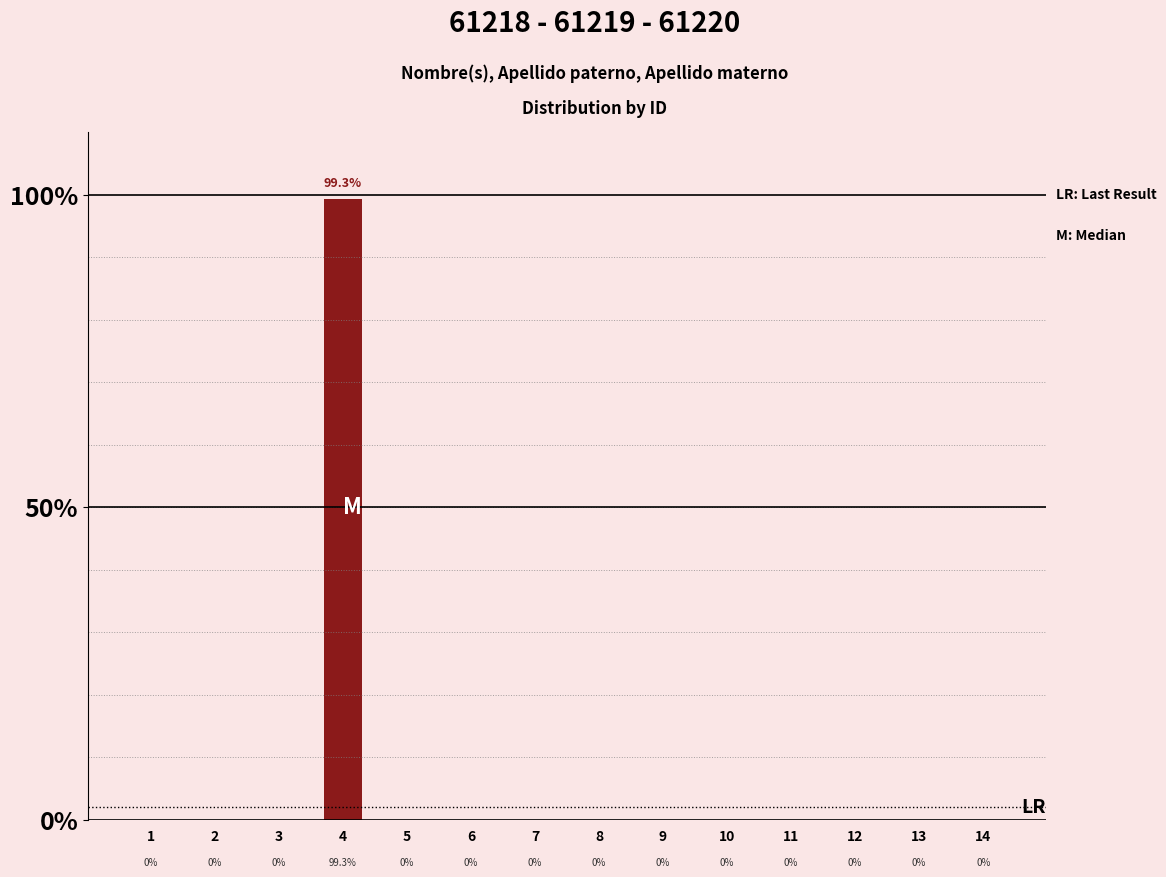

Reading right to left, extract all data points from this chart.

14=0.0	13=0.0	12=0.0	11=0.0	10=0.0	9=0.0	8=0.0	7=0.0	6=0.0	5=0.0	4=99.3	3=0.0	2=0.0	1=0.0